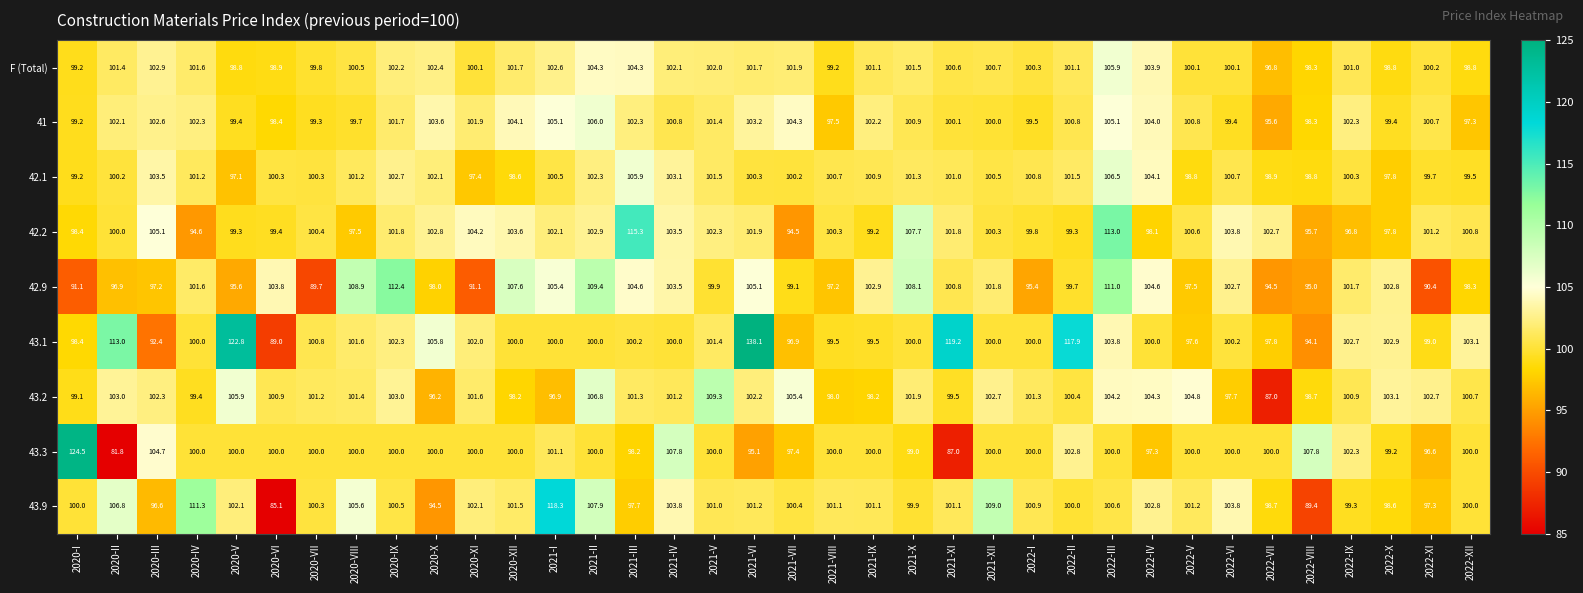

At 2022-IV, list the series in order from smallest to largest.

43.3, 42.2, 43.1, 43.9, F (Total), 41, 42.1, 43.2, 42.9